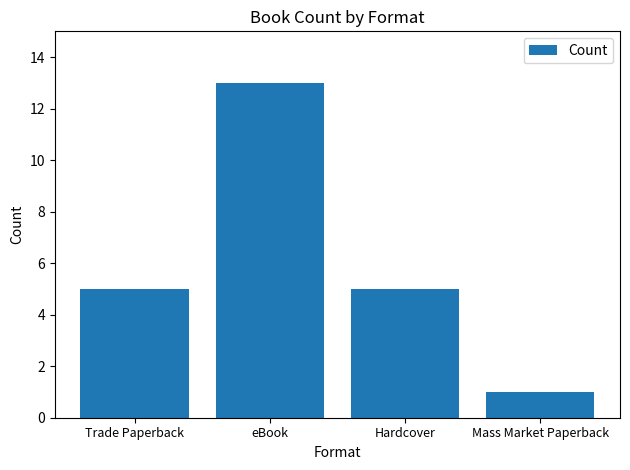

What is the greatest value displayed?

13